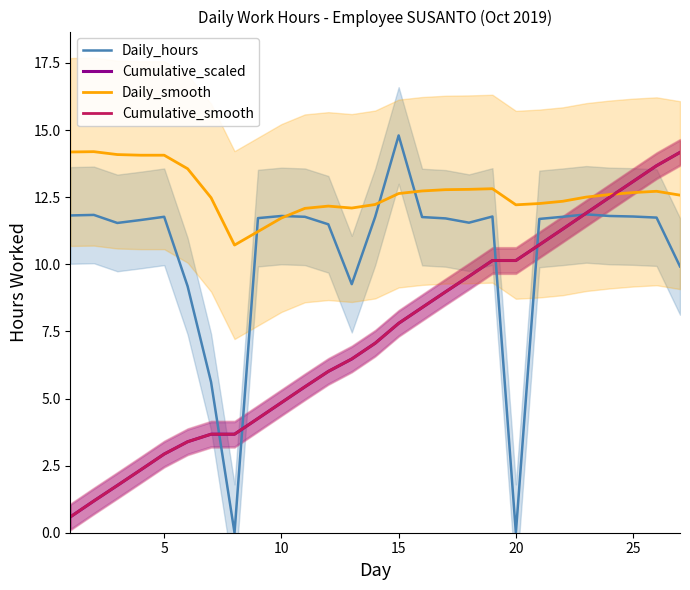

How many times do Daily_smooth and Cumulative_scaled cross each other?

1